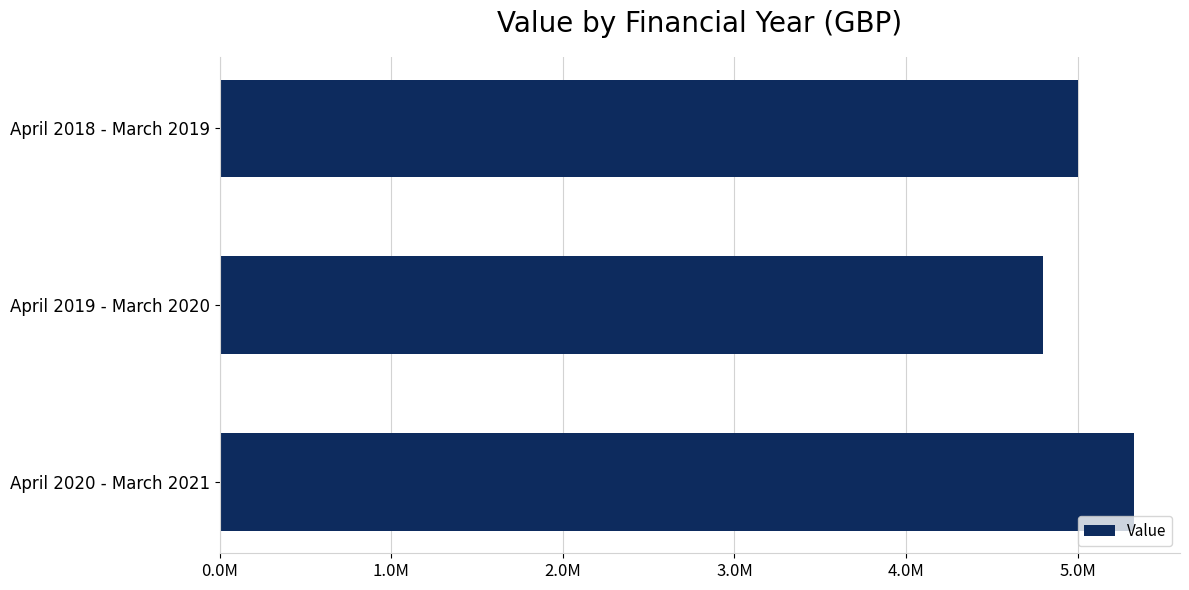

Does the chart contain any negative values?

No